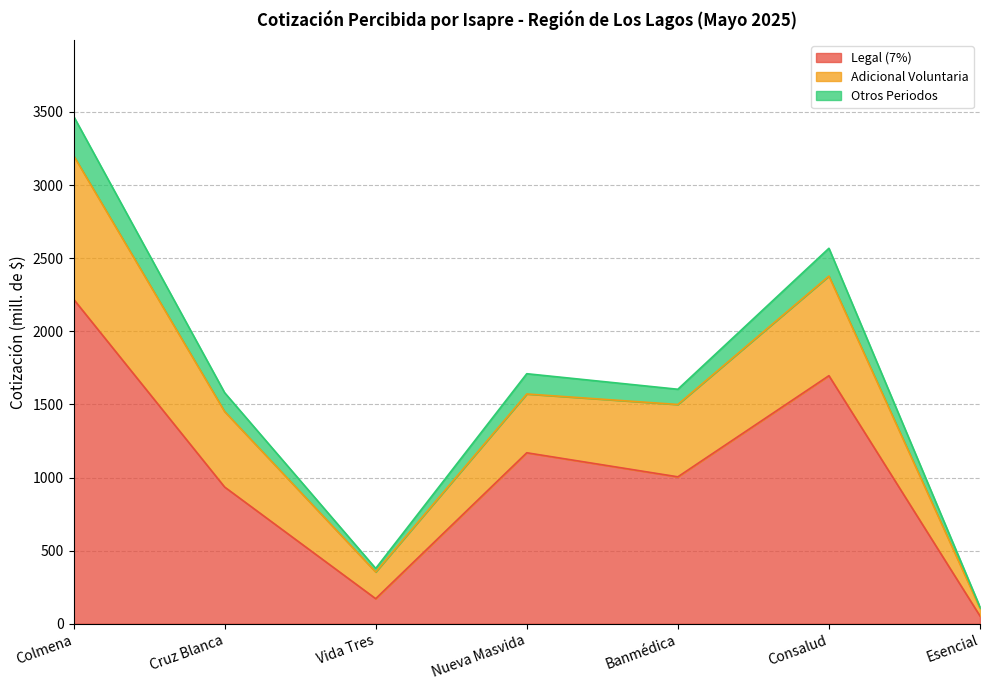

At which category is the sum across all series the highest?

Colmena